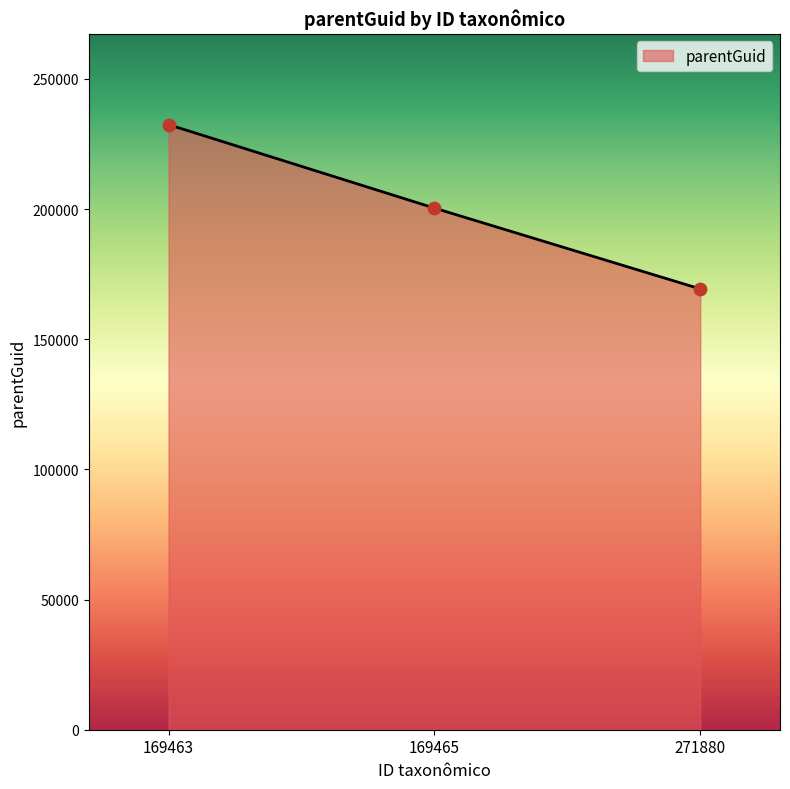

What is the ratio of the value at 169463 to the value at 169465?

1.2